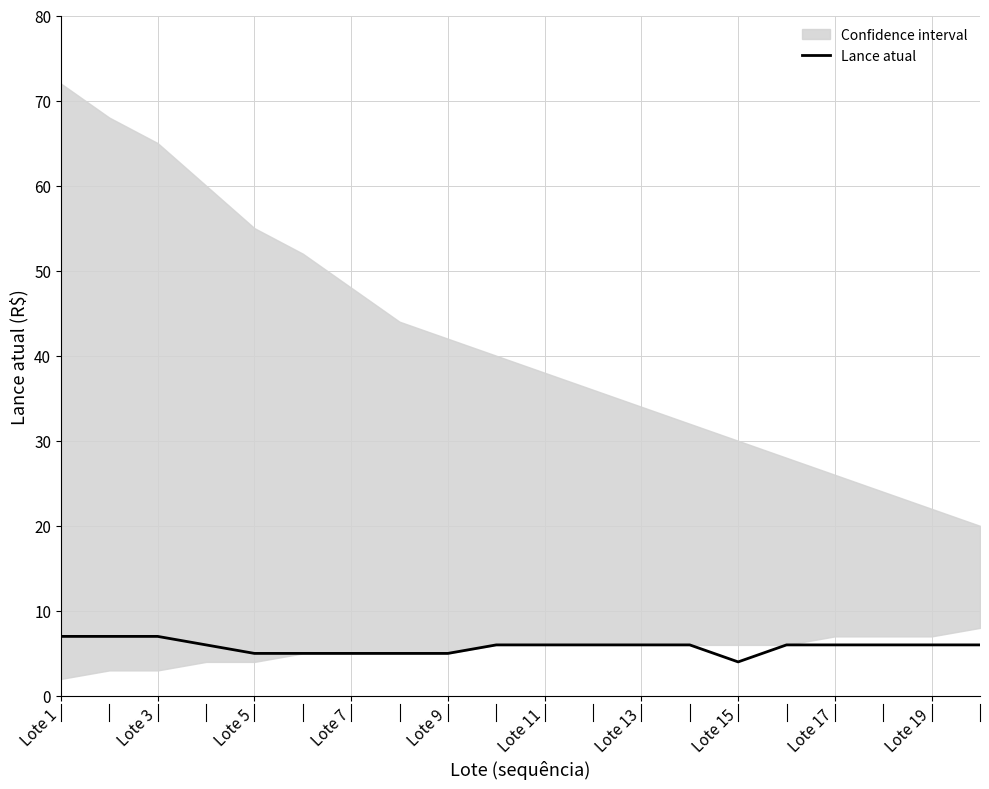

What is the maximum value for Lance atual?

7